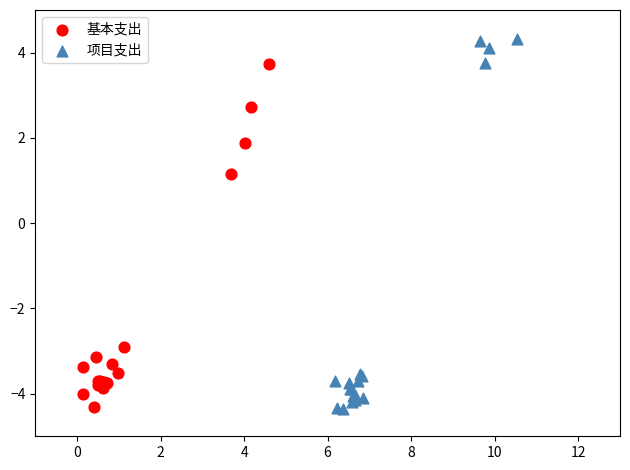

Which series reaches the maximum Y coordinate?

项目支出